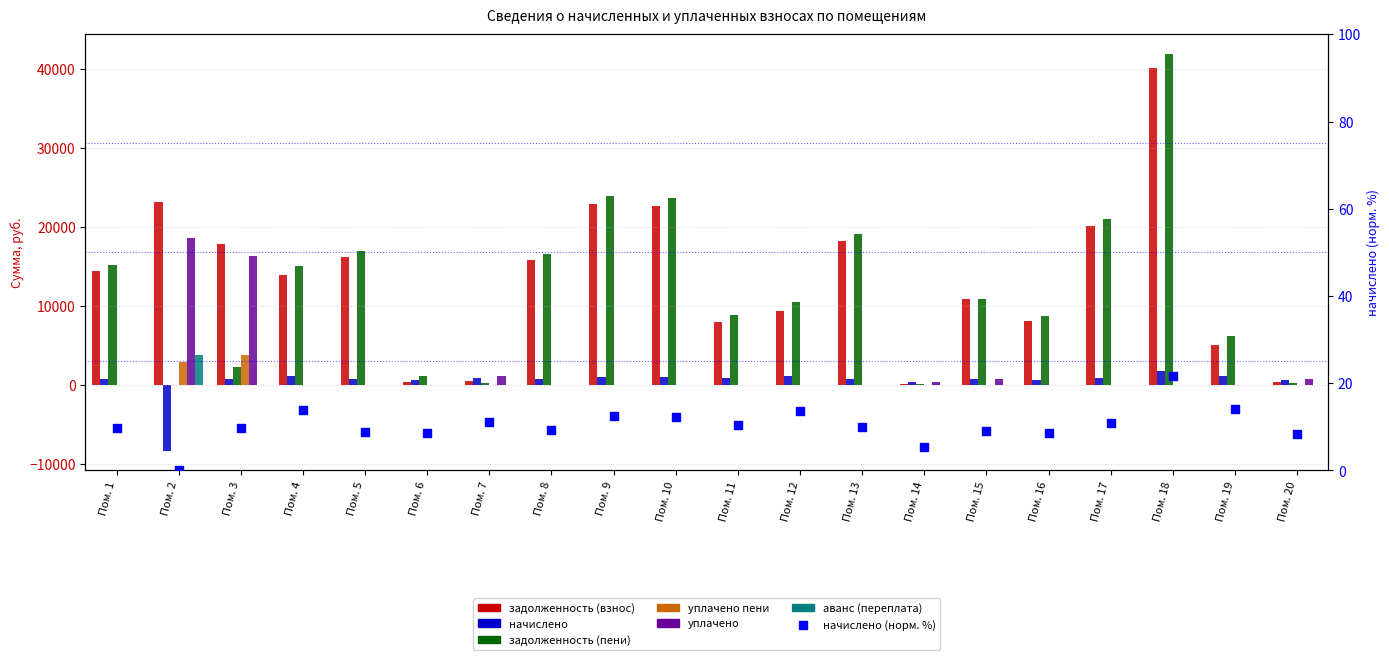

At how many categories does at least one series exceed 6627?

15